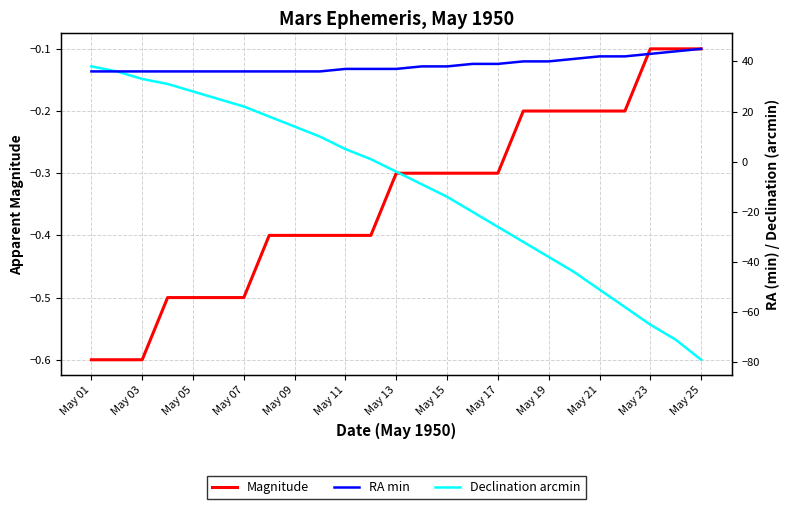

What is the difference between the maximum and minimum values in the Declination arcmin series?

117.0